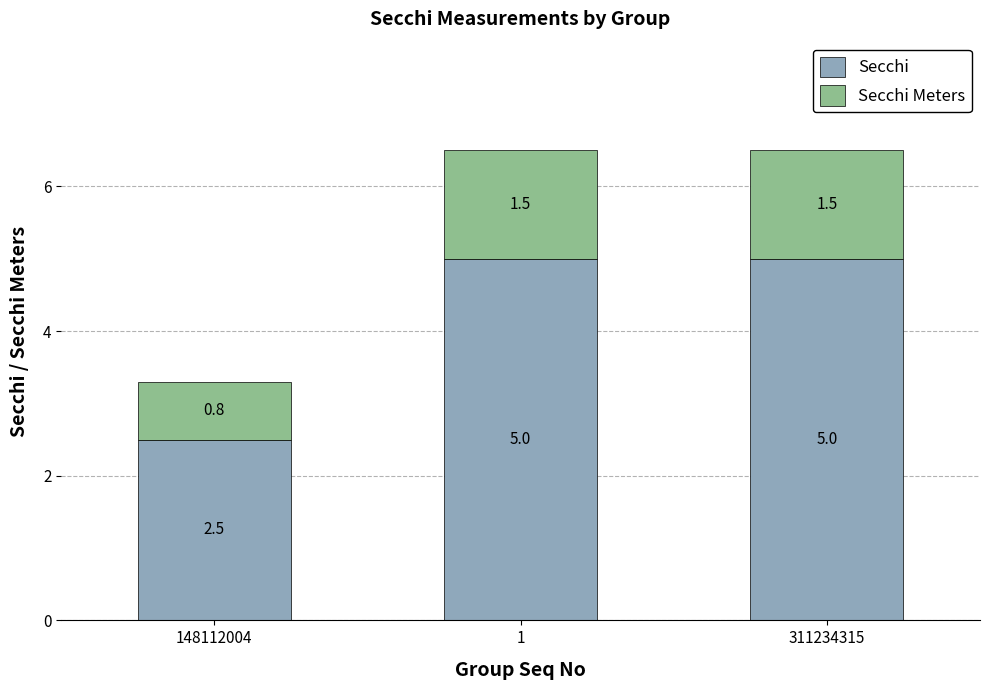

How many distinct data groups are displayed?

2